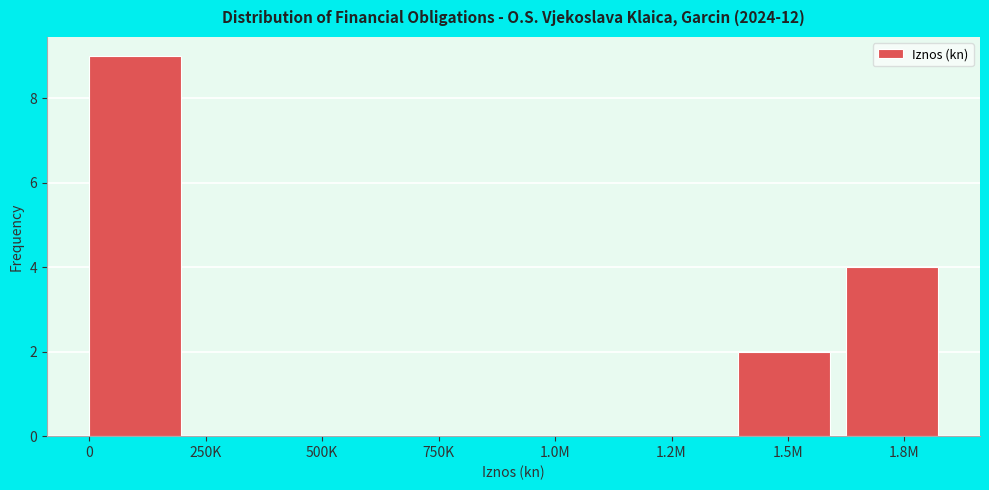

Reading left to right, list all the values displayed in this chart.

0=9	250K=0	500K=0	750K=0	1.0M=0	1.2M=0	1.5M=2	1.8M=4